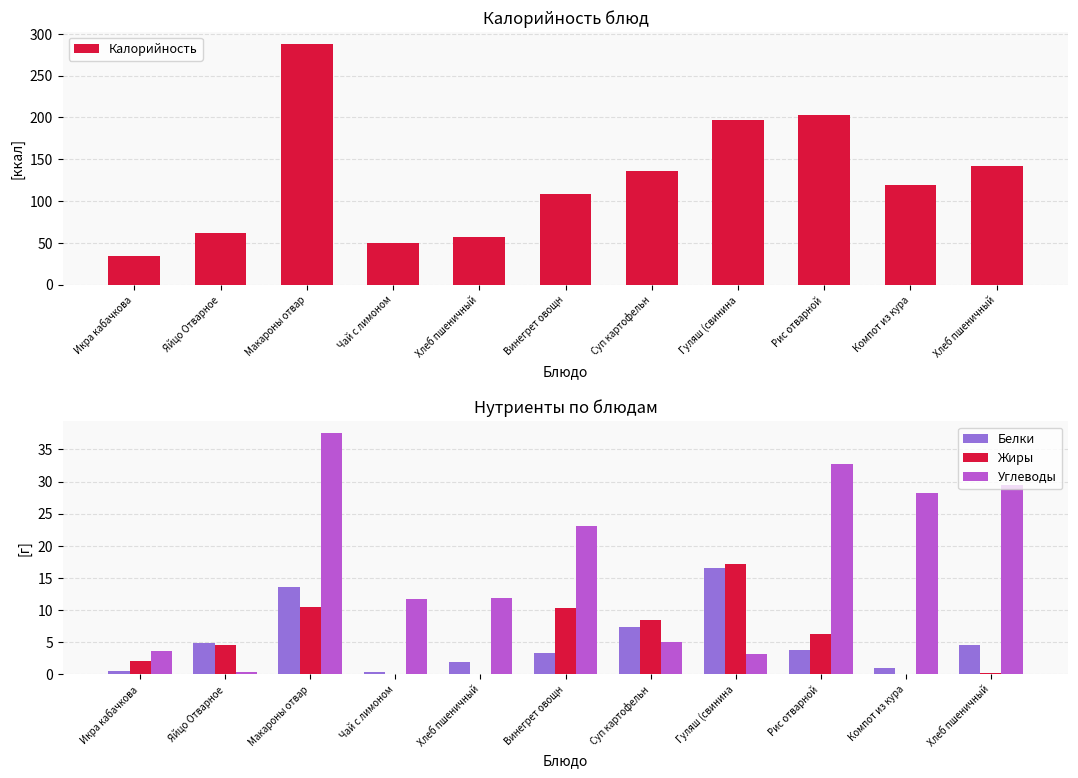

What is the minimum value for Жиры?

0.1